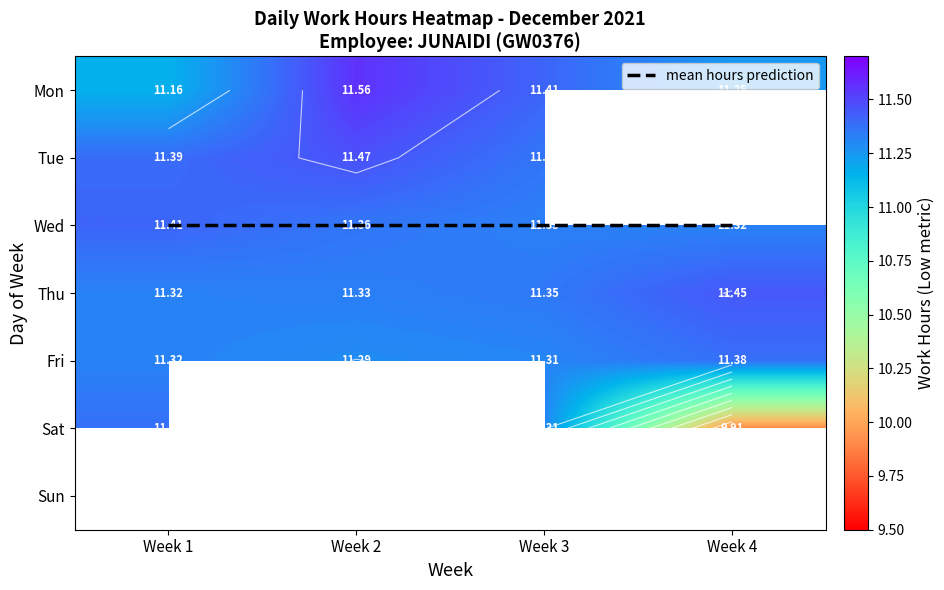

Rank the series by their maximum value, from lowest to highest.

mean hours prediction, Fri, Sat, Wed, Thu, Tue, Mon, Sun